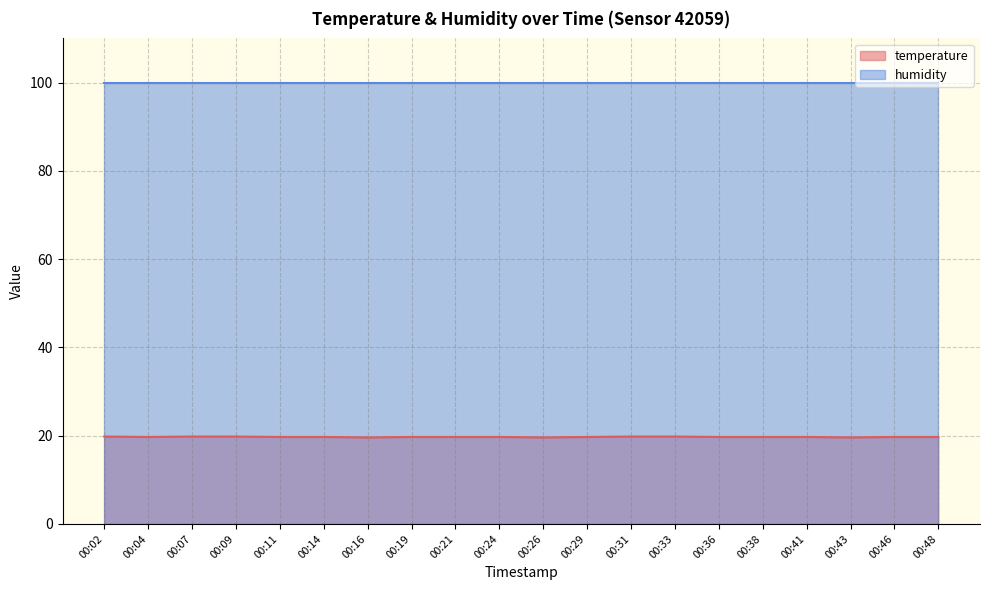

List the labels in order of value, smallest first.

00:16, 00:26, 00:43, 00:04, 00:11, 00:14, 00:19, 00:21, 00:24, 00:29, 00:36, 00:38, 00:41, 00:46, 00:48, 00:02, 00:07, 00:09, 00:31, 00:33